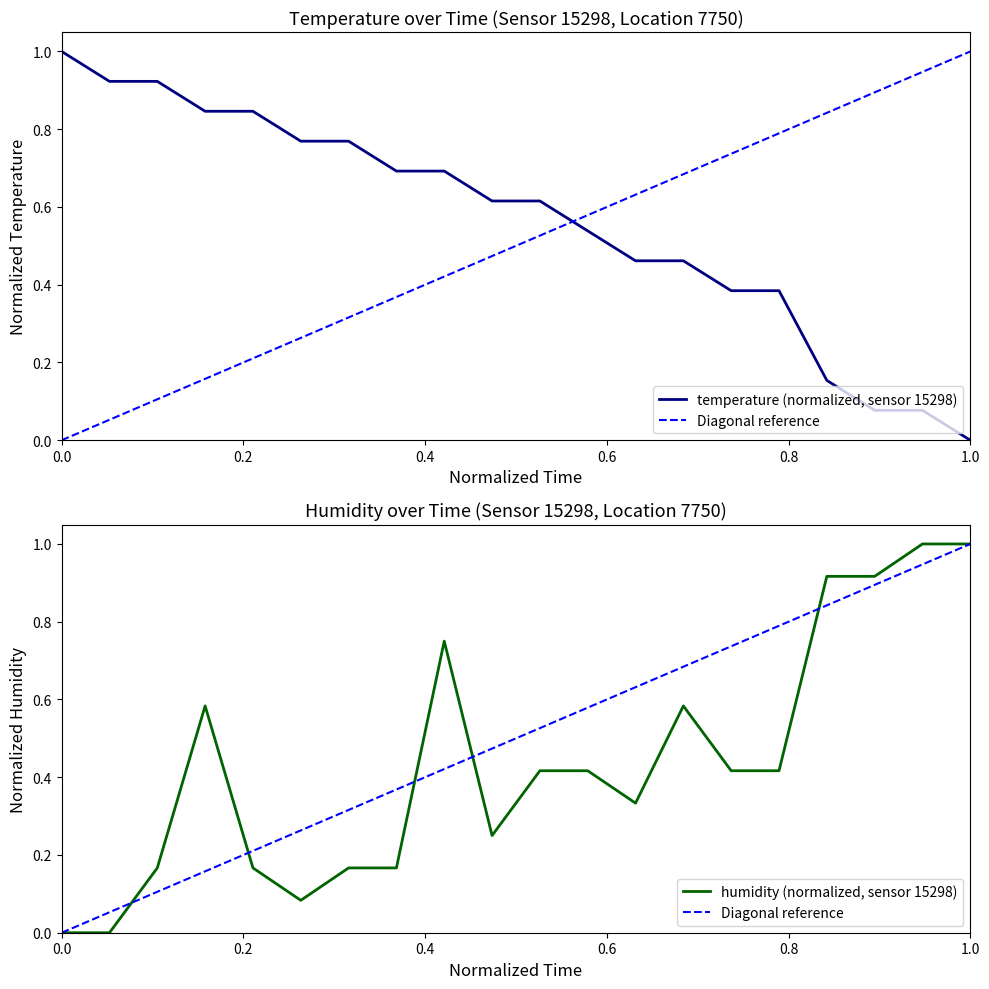

Which series has the largest total across all categories?

temperature